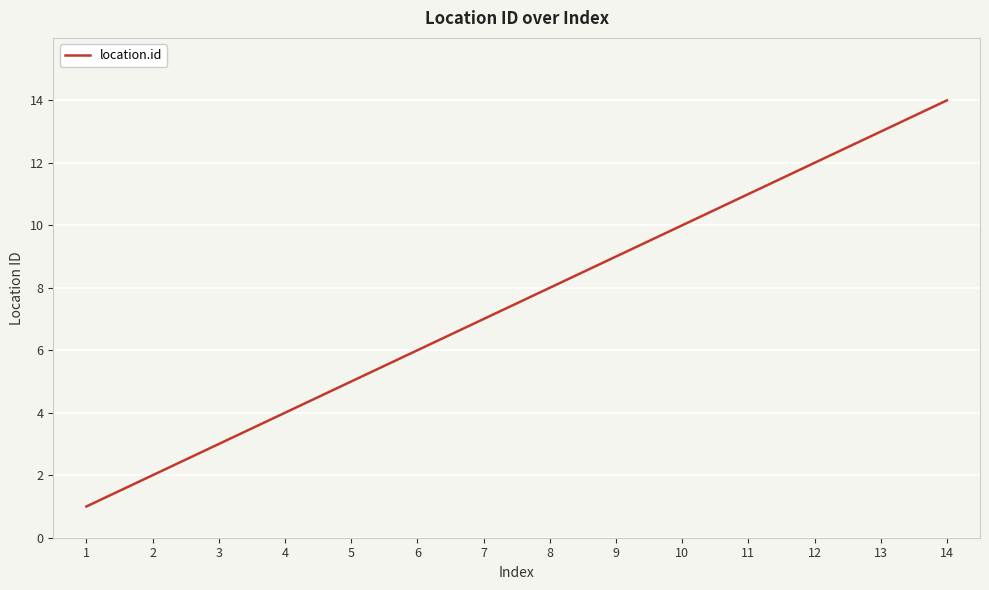

Reading right to left, what are all the values shown in this chart?

14=14	13=13	12=12	11=11	10=10	9=9	8=8	7=7	6=6	5=5	4=4	3=3	2=2	1=1